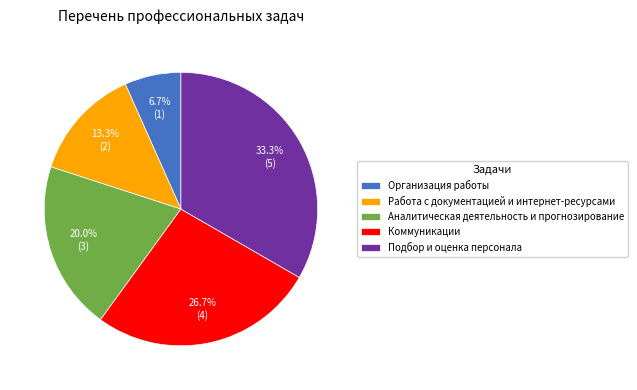

To the nearest percent, what percentage of the pie is Подбор и оценка персонала?

33%